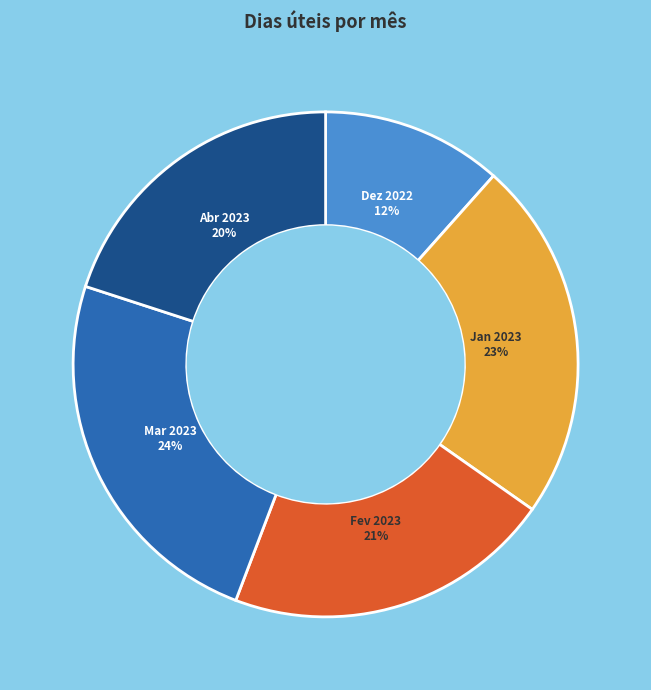

How many segments does this pie chart have?

5